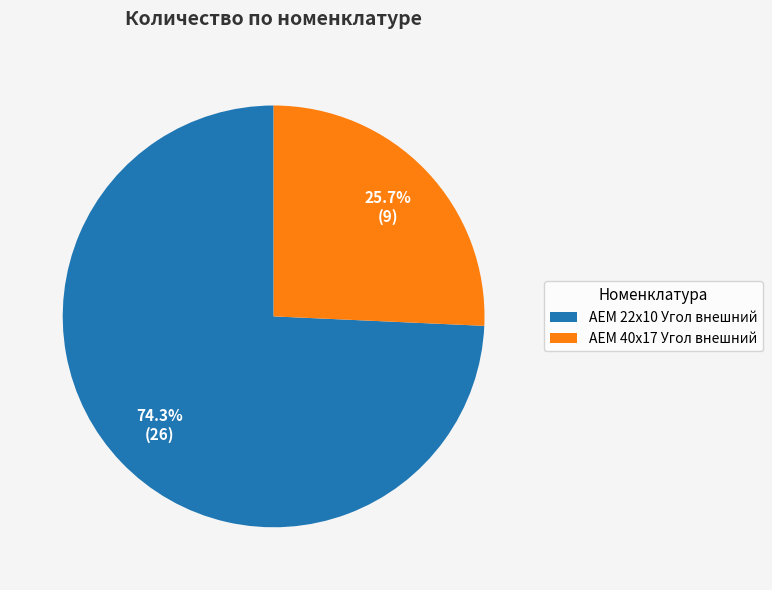

What is the smallest slice in the pie chart?

AEM 40x17 Угол внешний